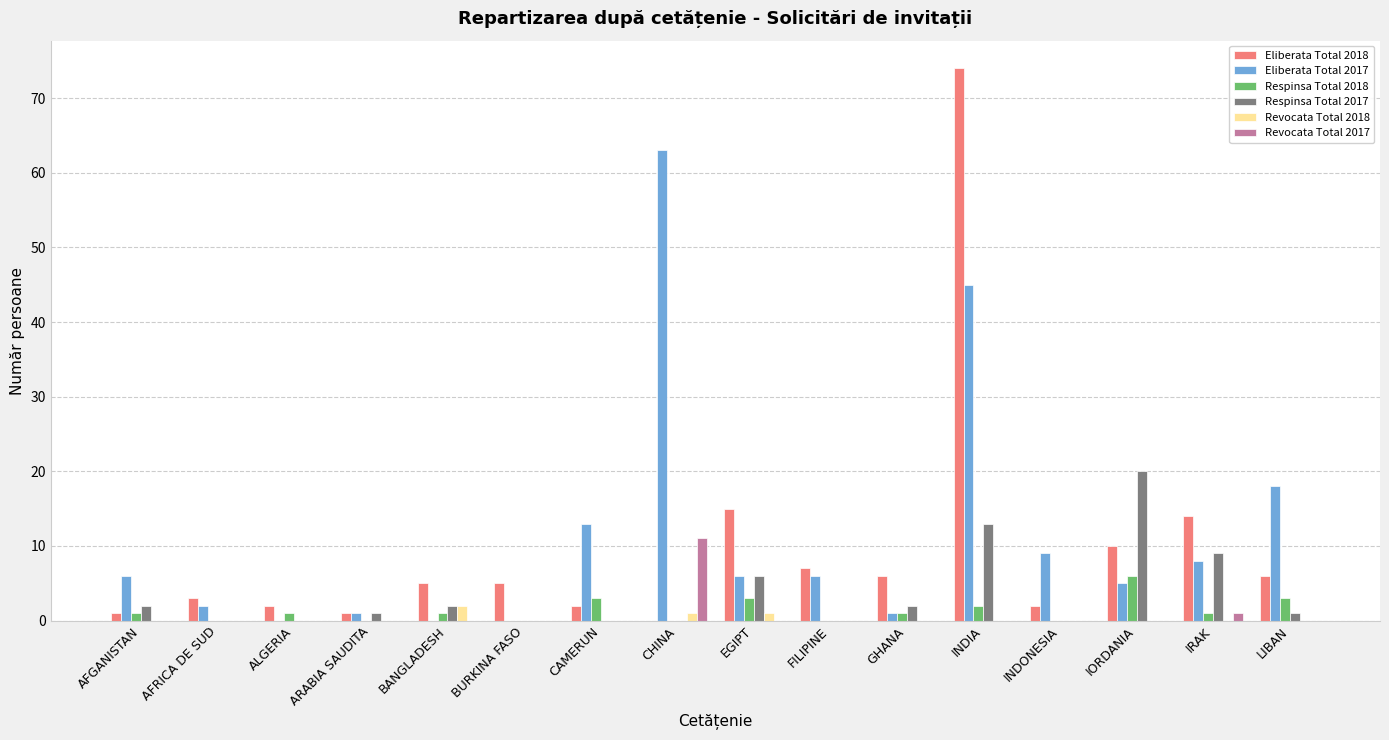

What is the total value across all series at AFGANISTAN?

10